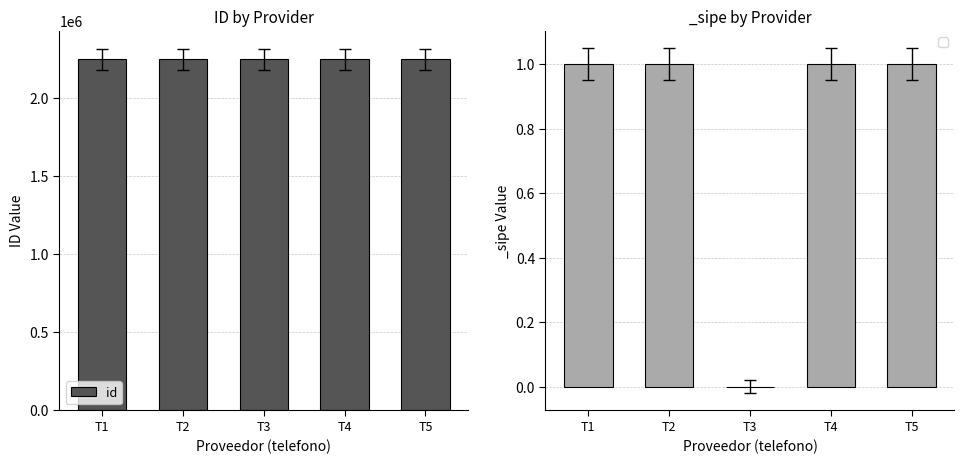

The chart shows a value of 576081 at T3. True or false?

False